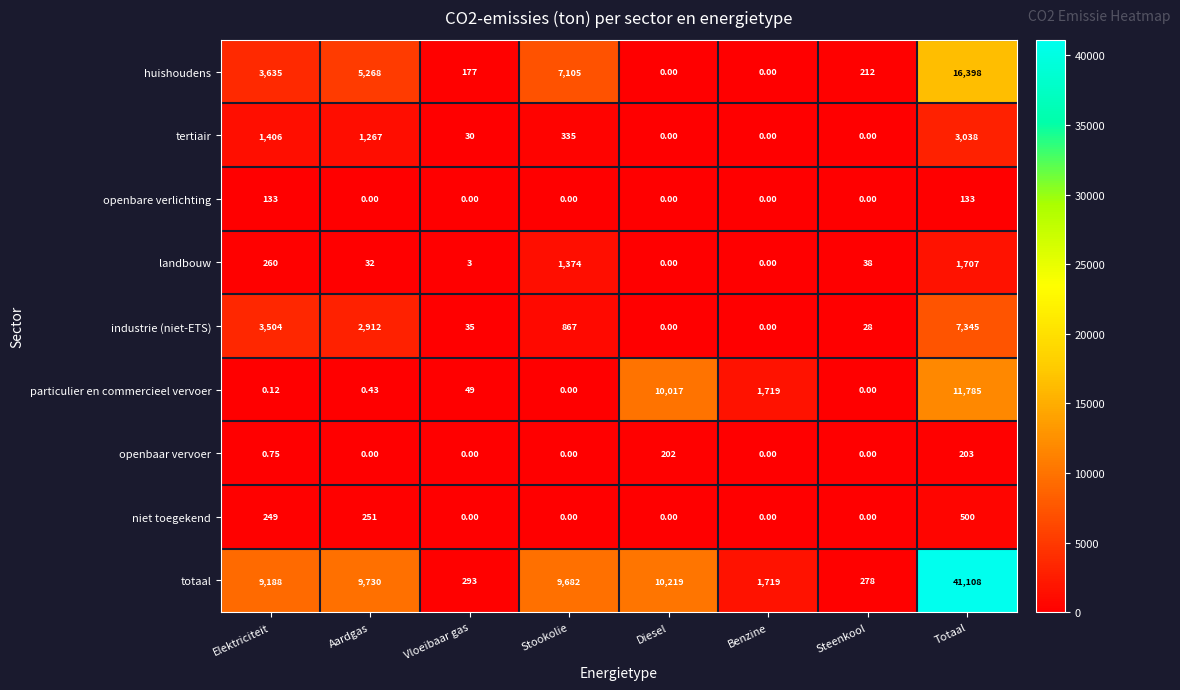

At which label is huishoudens closest to 8199?

Stookolie